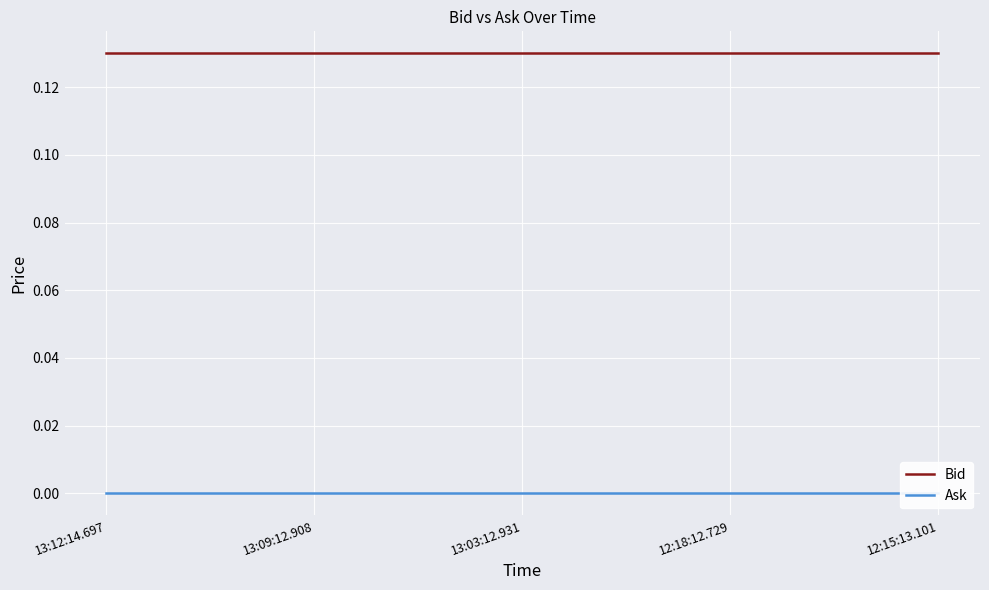

At which label is Ask closest to 0?

13:12:14.697